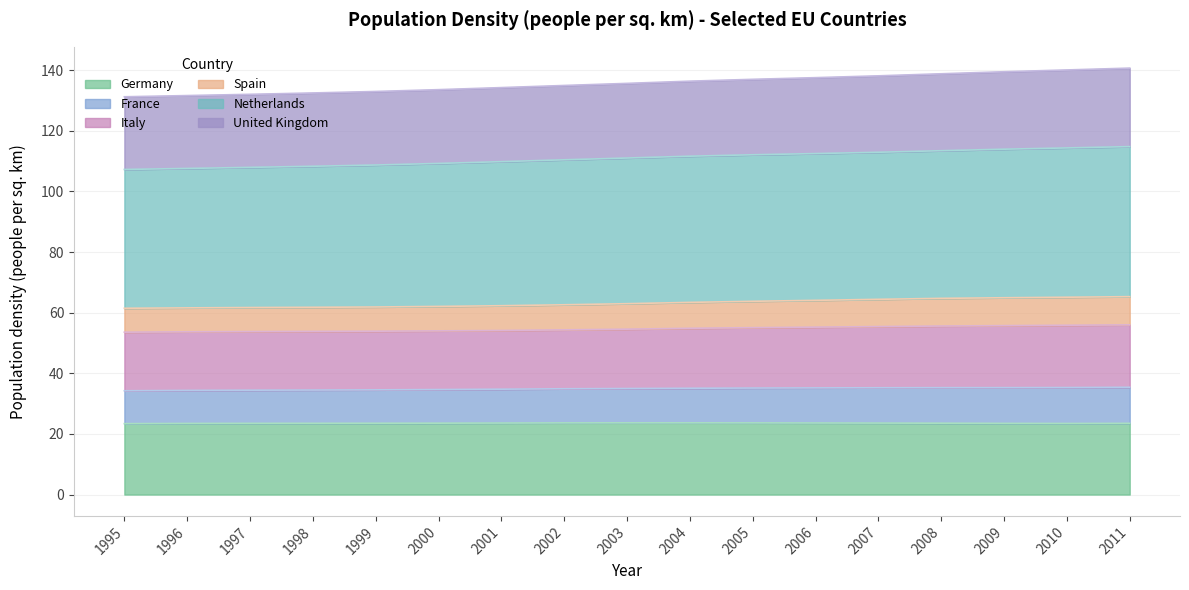

At which category is the sum across all series the highest?

2011